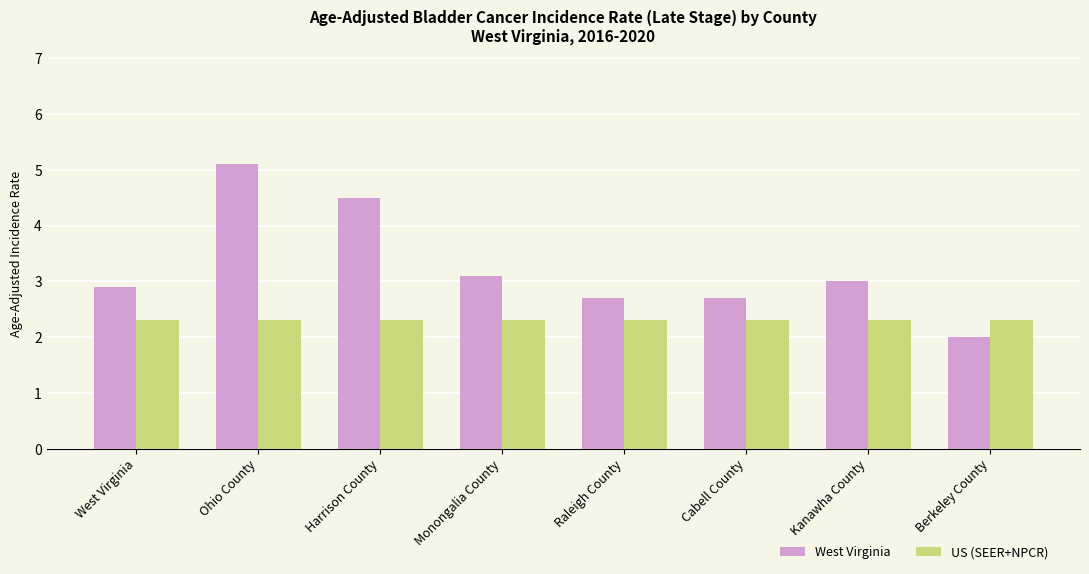

Reading left to right, list all the values displayed in this chart.

West Virginia: 2.9	5.1	4.5	3.1	2.7	2.7	3.0	2.0
US (SEER+NPCR): 2.3	2.3	2.3	2.3	2.3	2.3	2.3	2.3